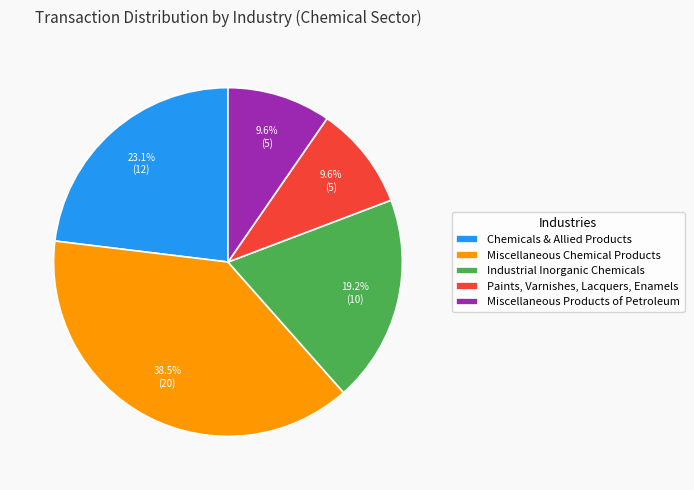

Is there any slice that represents more than half of the pie?

No